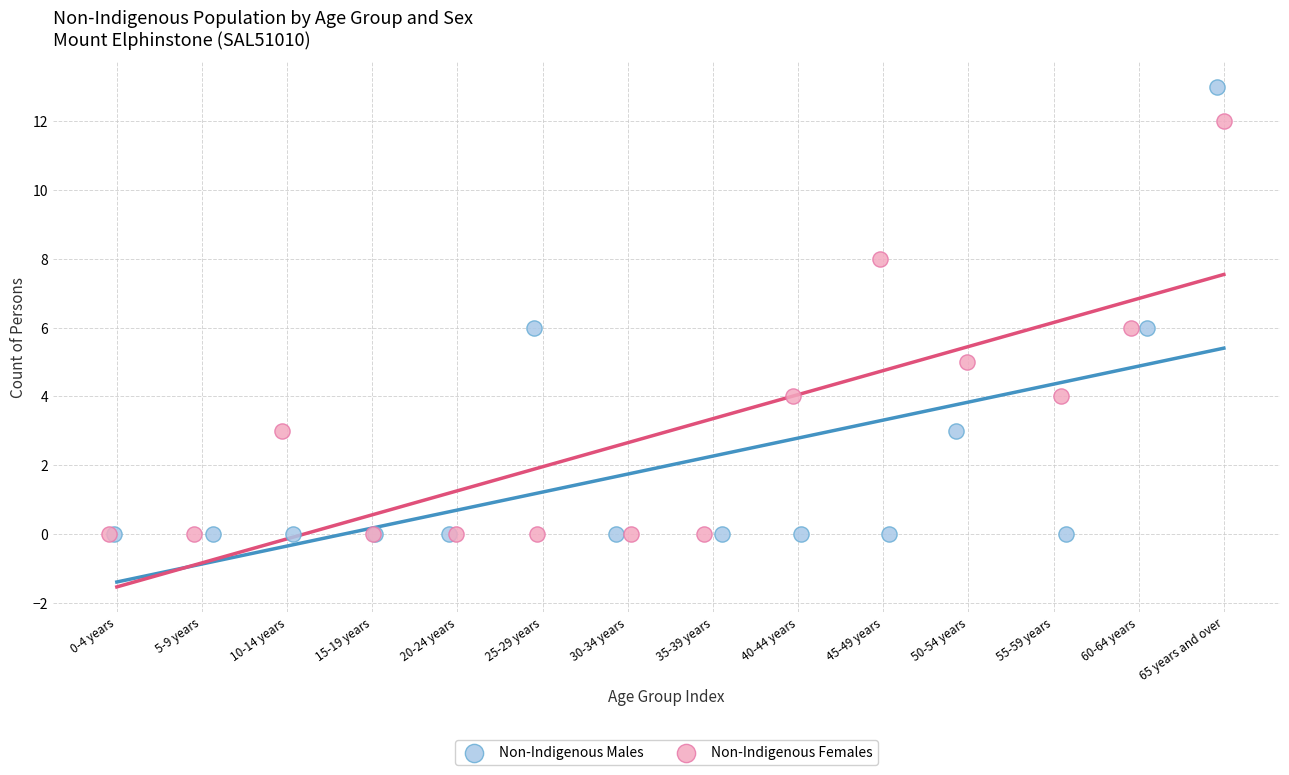

Which series reaches the maximum Y coordinate?

Non-Indigenous Males